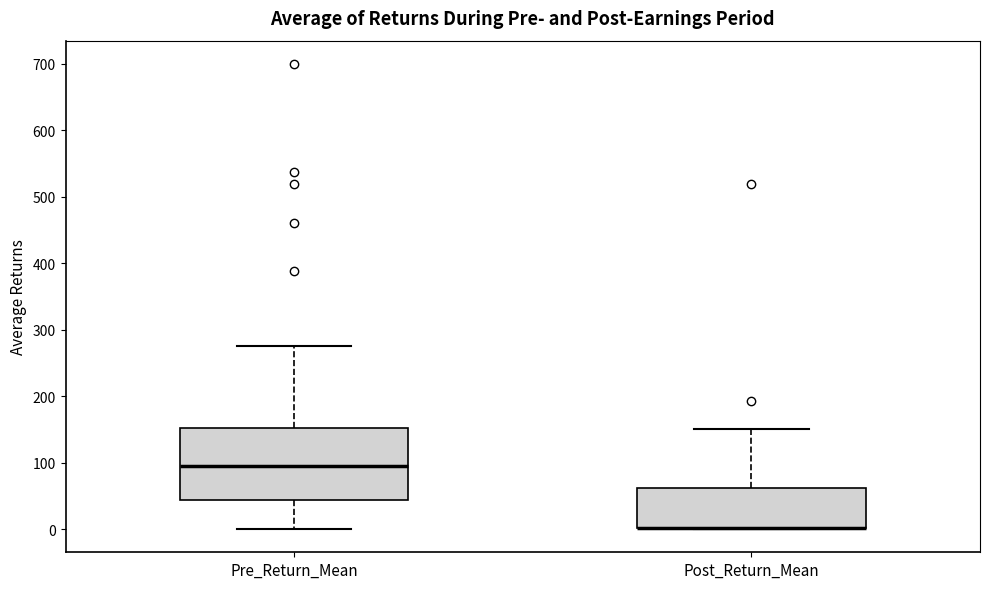

Where does the median line of the box for Pre_Return_Mean sit on the y-axis? The values are not printed on the chart, so give them approximately, as read against the axis.

100